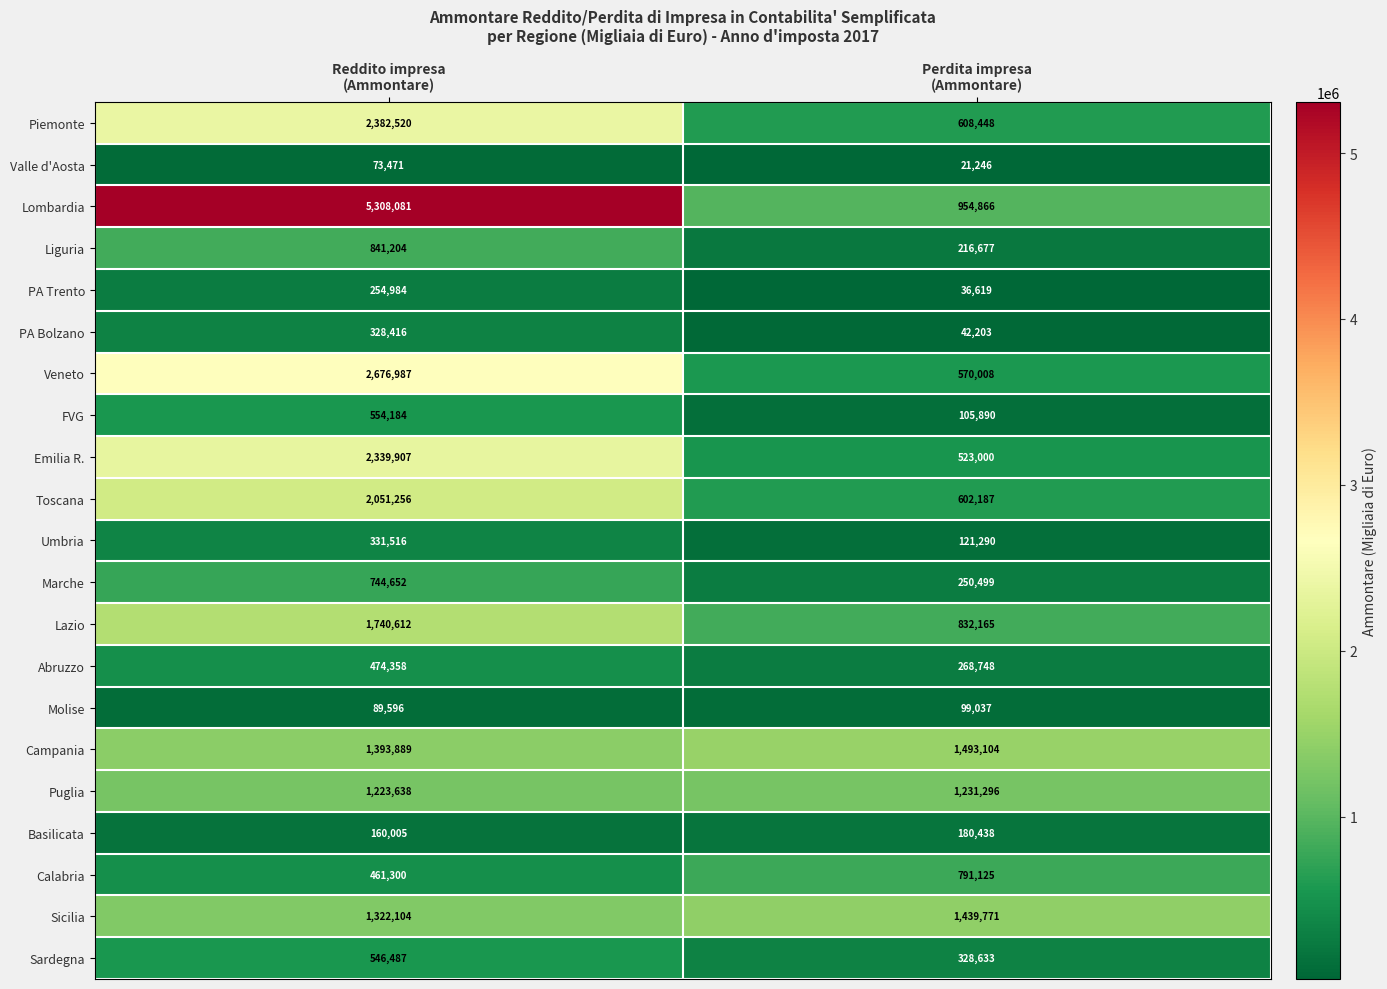

Between Reddito impresa
(Ammontare) and Perdita impresa
(Ammontare), which series saw the biggest shift?

Lombardia